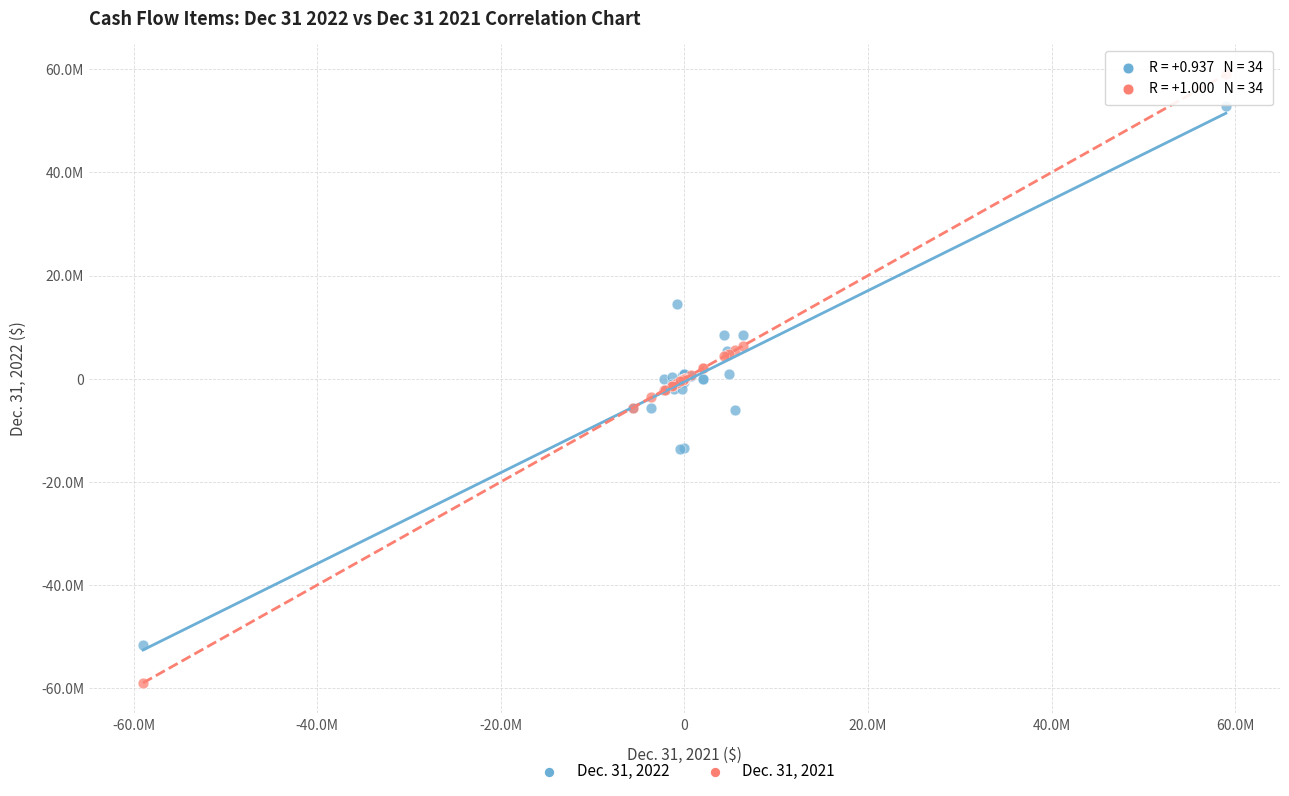

What are all the series names shown in the legend?

Dec. 31, 2022, Dec. 31, 2021